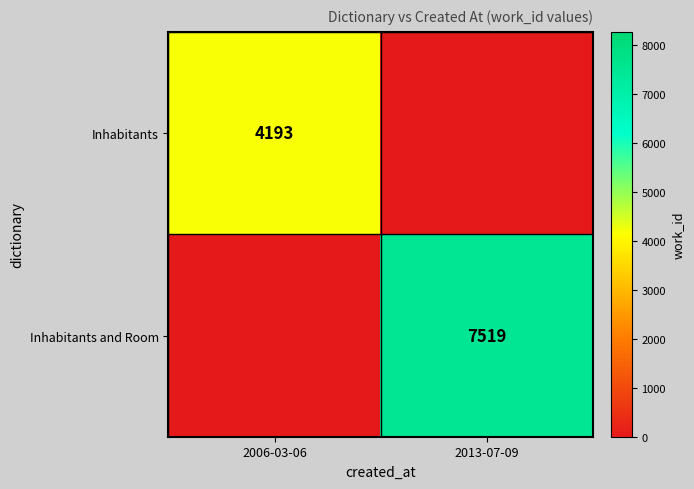

How many series are shown in this chart?

2